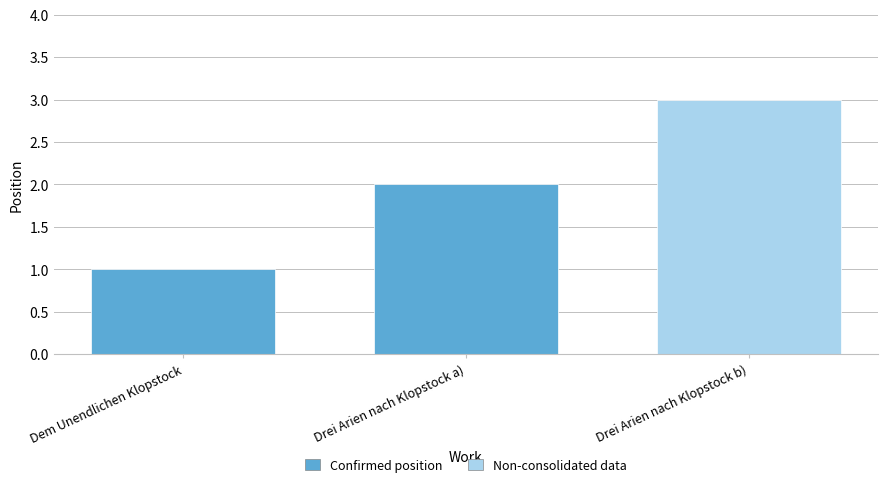

What is the ratio of the value at Drei Arien nach Klopstock b) to the value at Dem Unendlichen Klopstock?

3.0